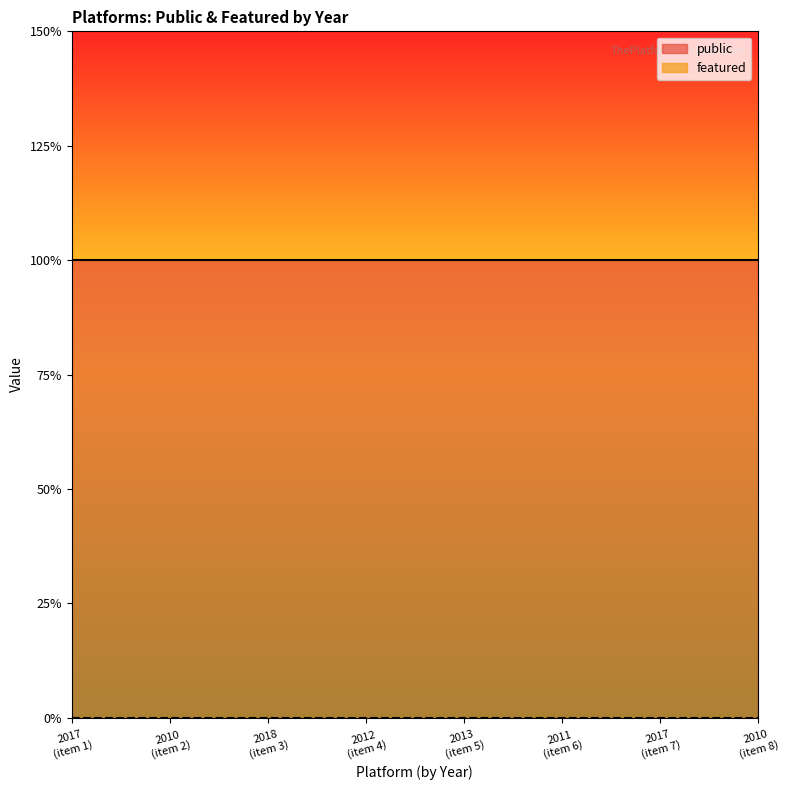

What is the label of the 2nd point from the left?

2010